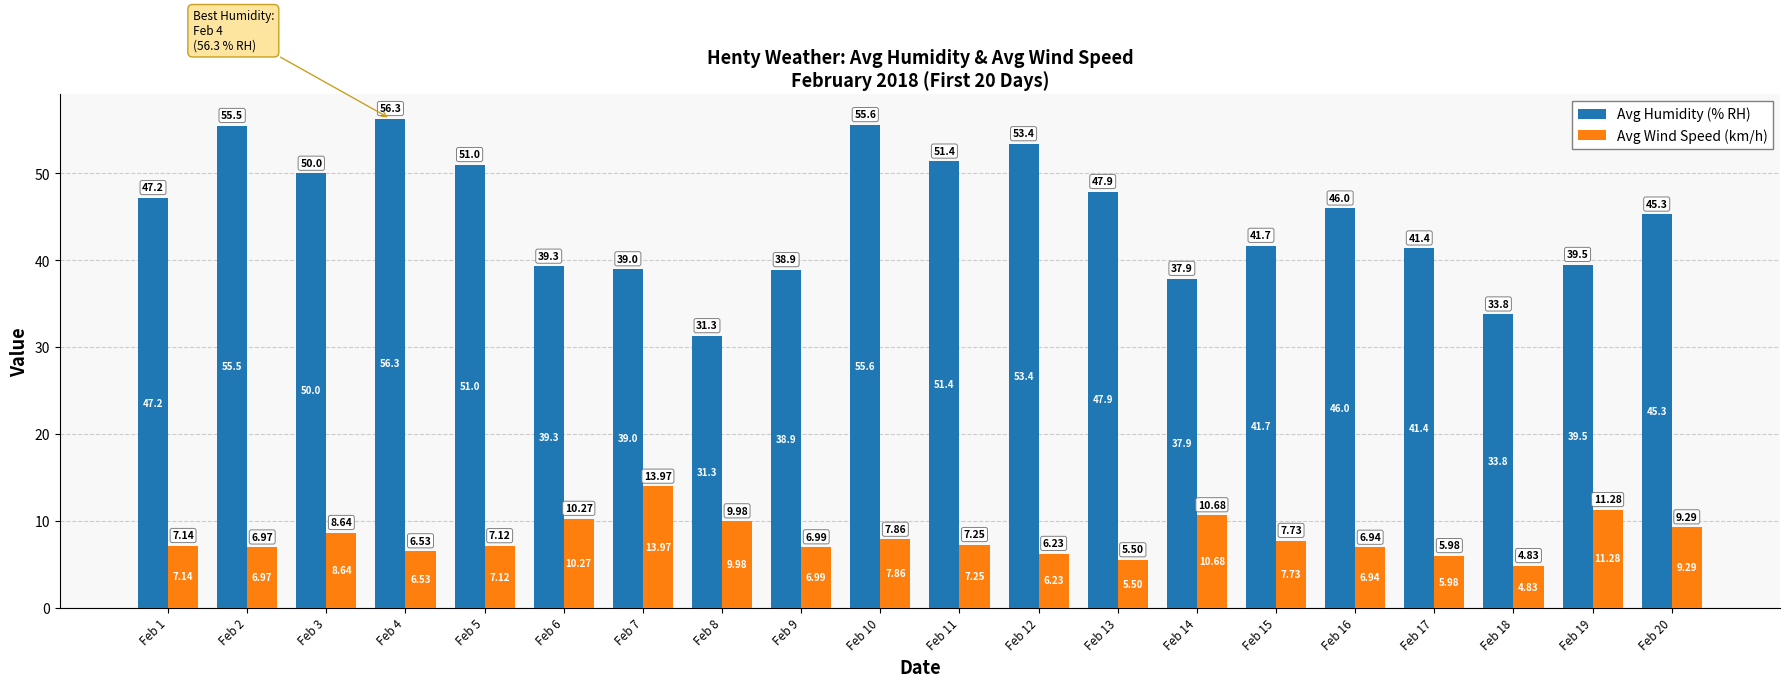

What is the value of the Avg Wind Speed (km/h) bar at the 15th from the left?

7.7